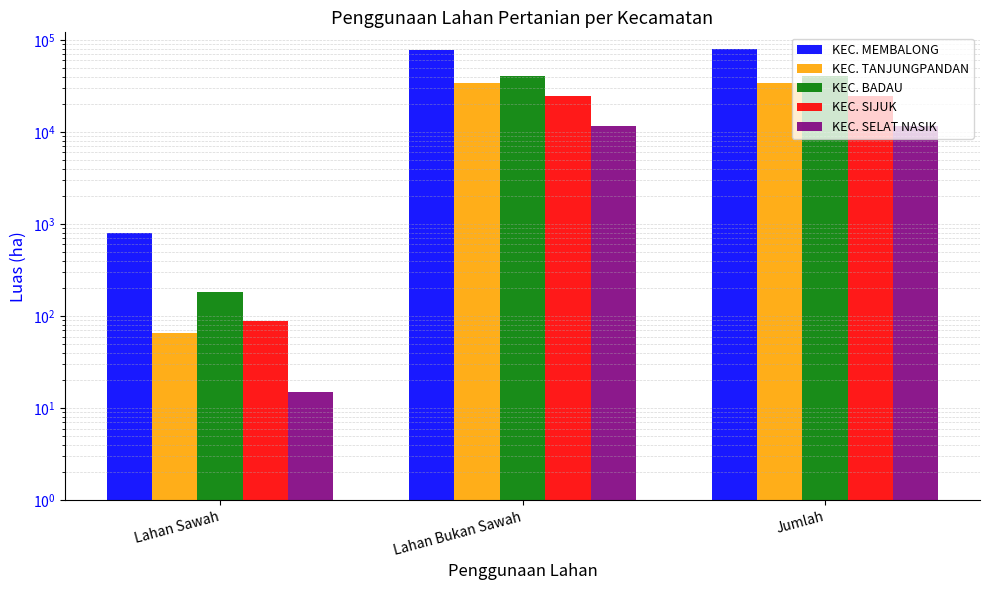

What is the difference between the highest and lowest values at Lahan Sawah?

793.0